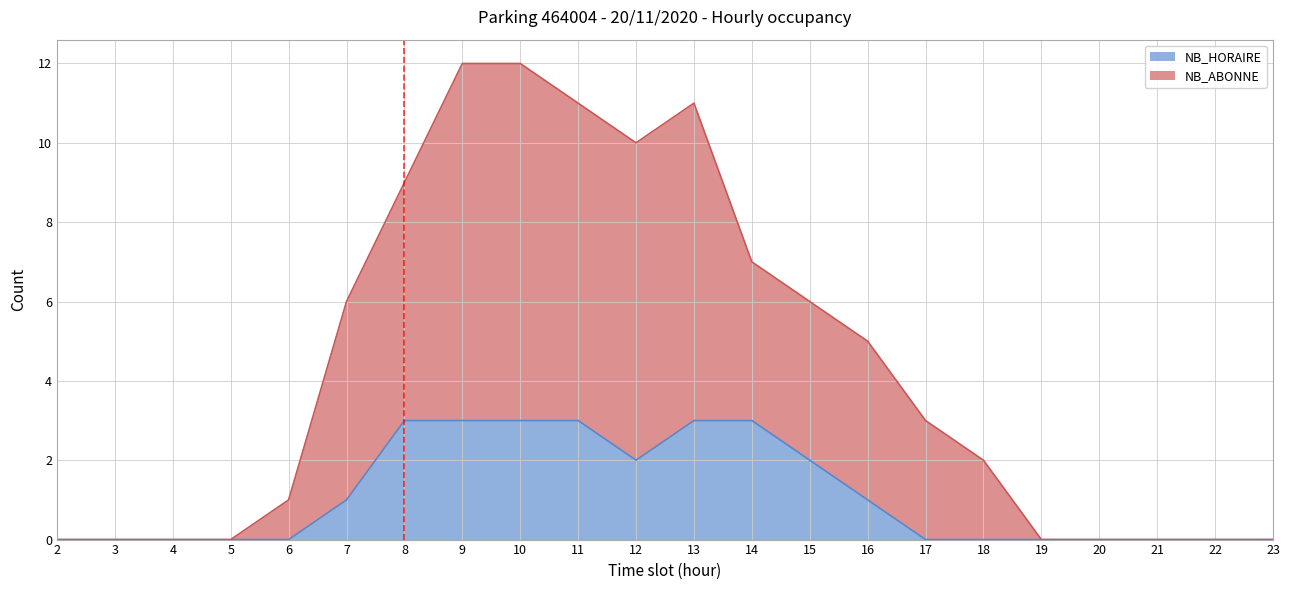

List the series in order of their overall mean, highest first.

NB_ABONNE, NB_HORAIRE